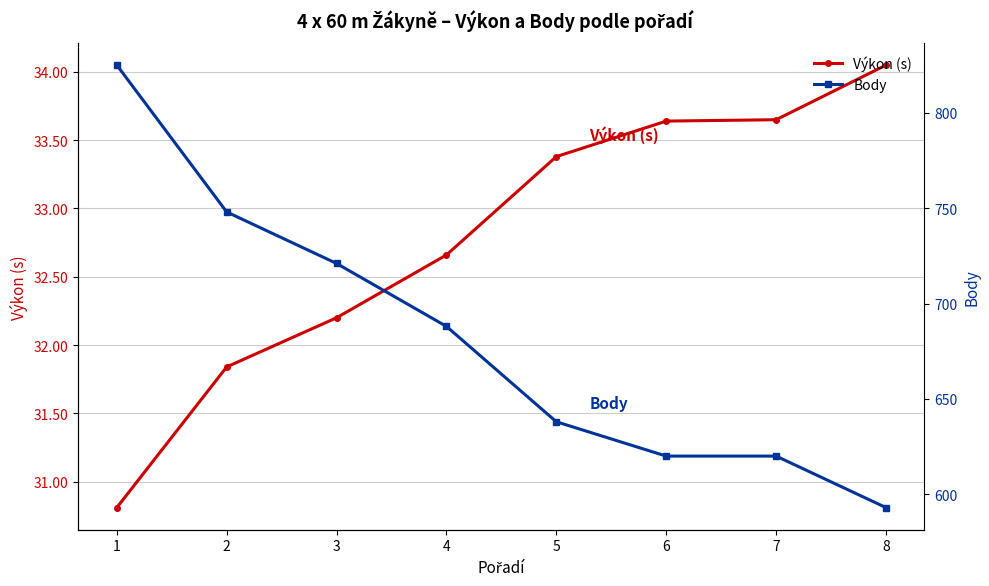

Is the value of Výkon (s) at 4 greater than the value of Body at 6?

No